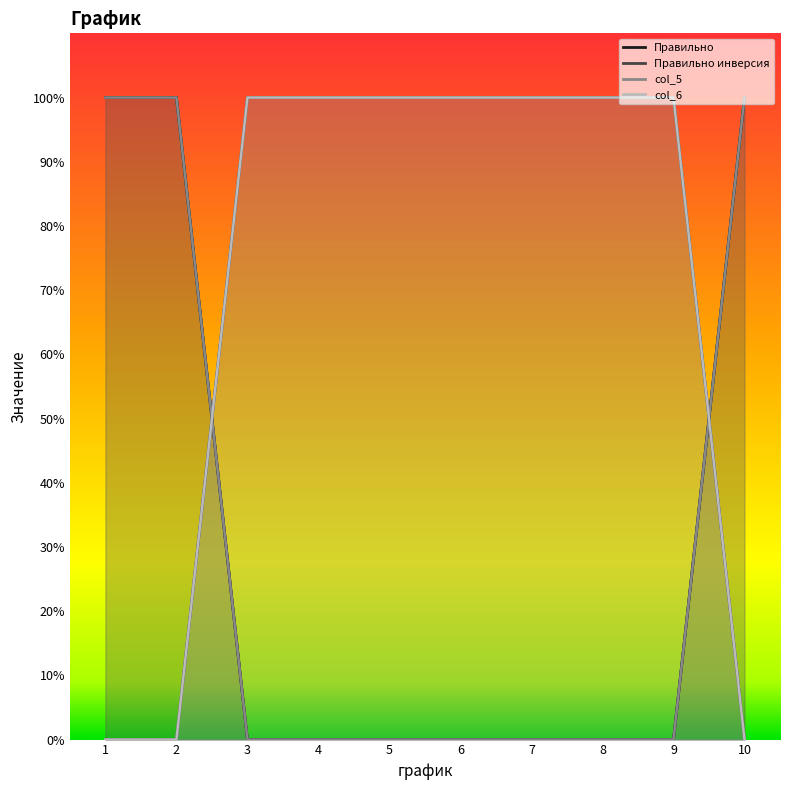

At how many categories does at least one series exceed 0?

10